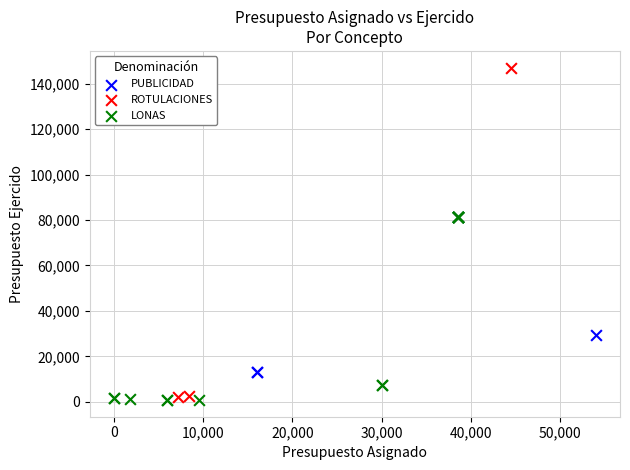

Which series reaches the maximum Y coordinate?

ROTULACIONES